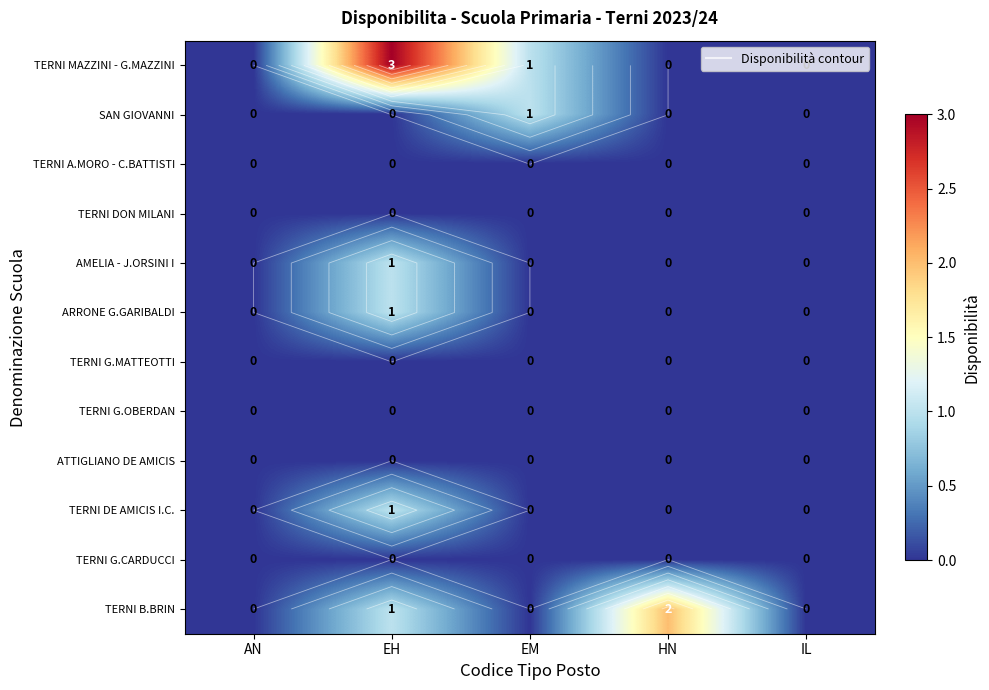

What is the maximum value shown in the chart?

3